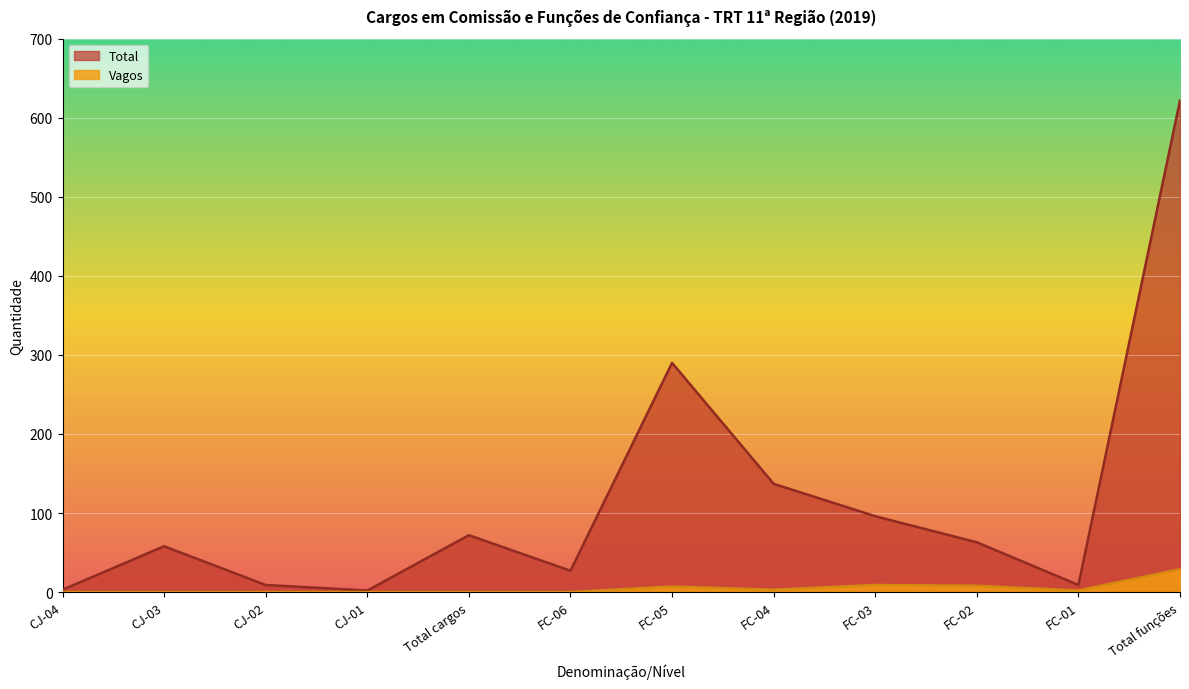

Rank the series by their average value, from lowest to highest.

Vagos, Total